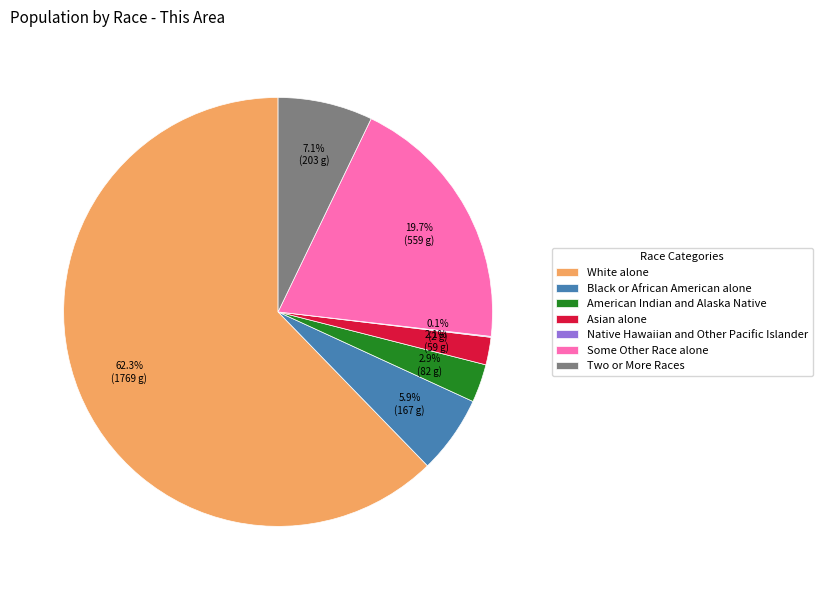

Which has a higher value, Black or African American alone or Two or More Races?

Two or More Races